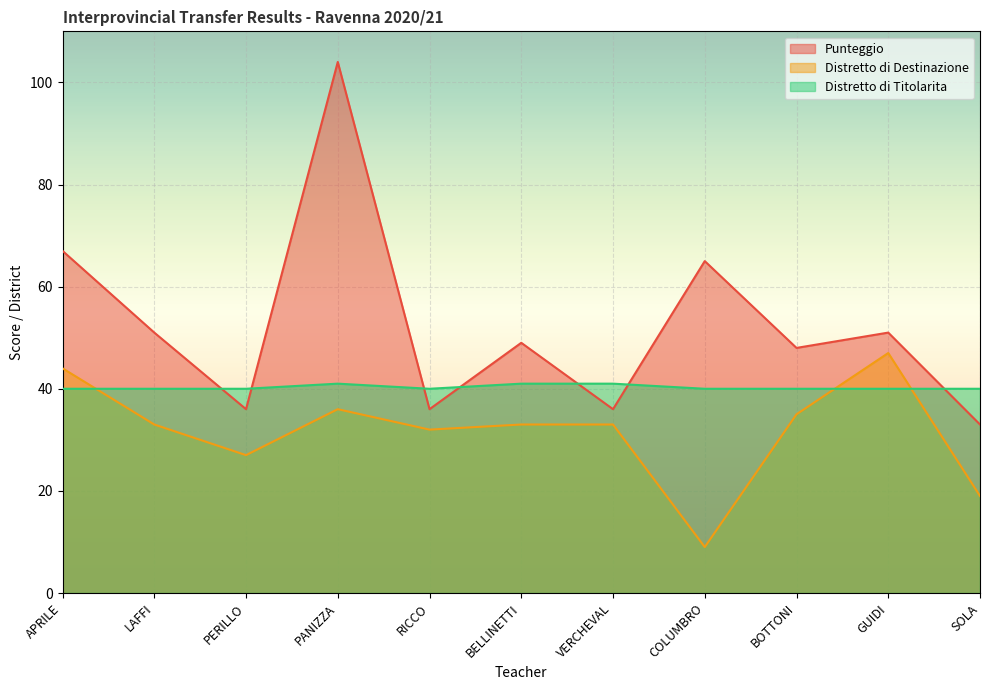

At how many categories does at least one series exceed 64?

3